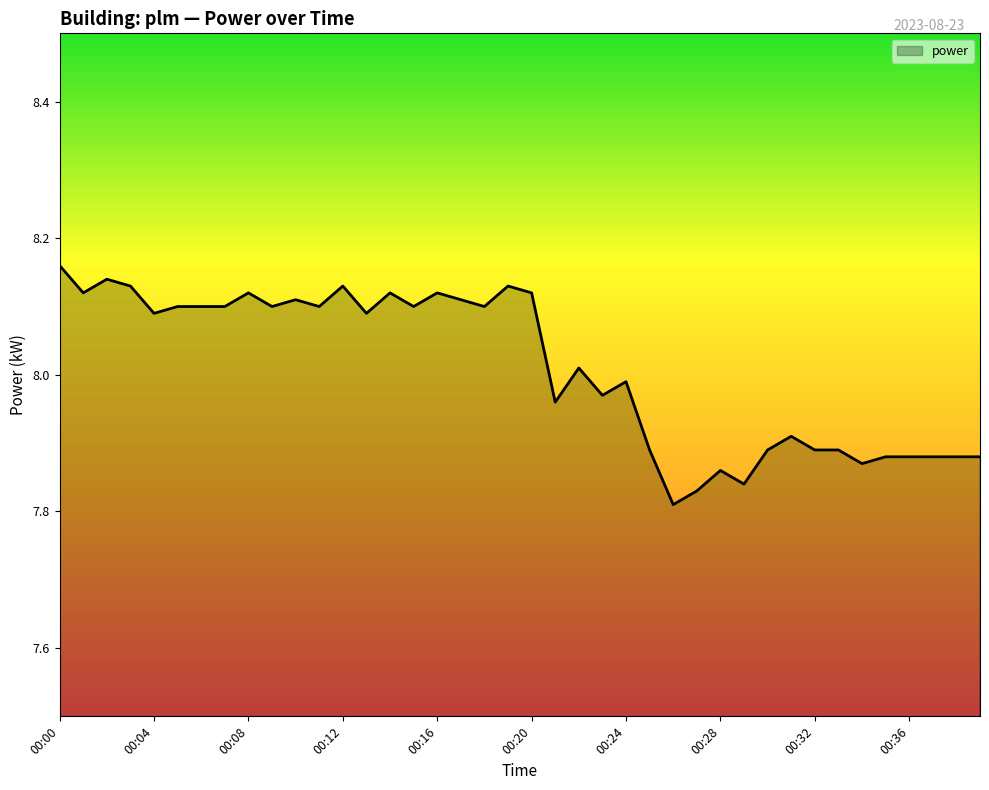

Count the number of categories in the chart.

40